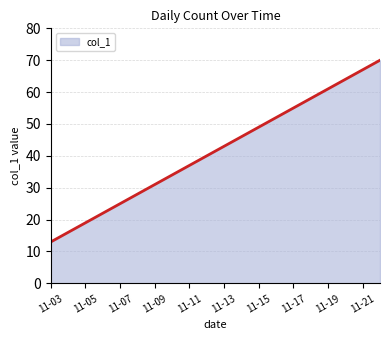

What is the smallest value displayed?

13